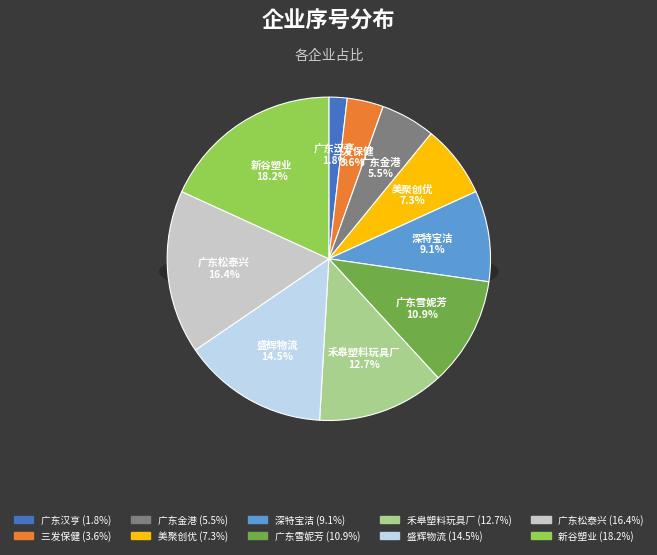

To the nearest percent, what is the difference between the 广东金港实业有限公司 and 汕头市盛辉物流有限公司潮南分公司 slice percentages?

9%